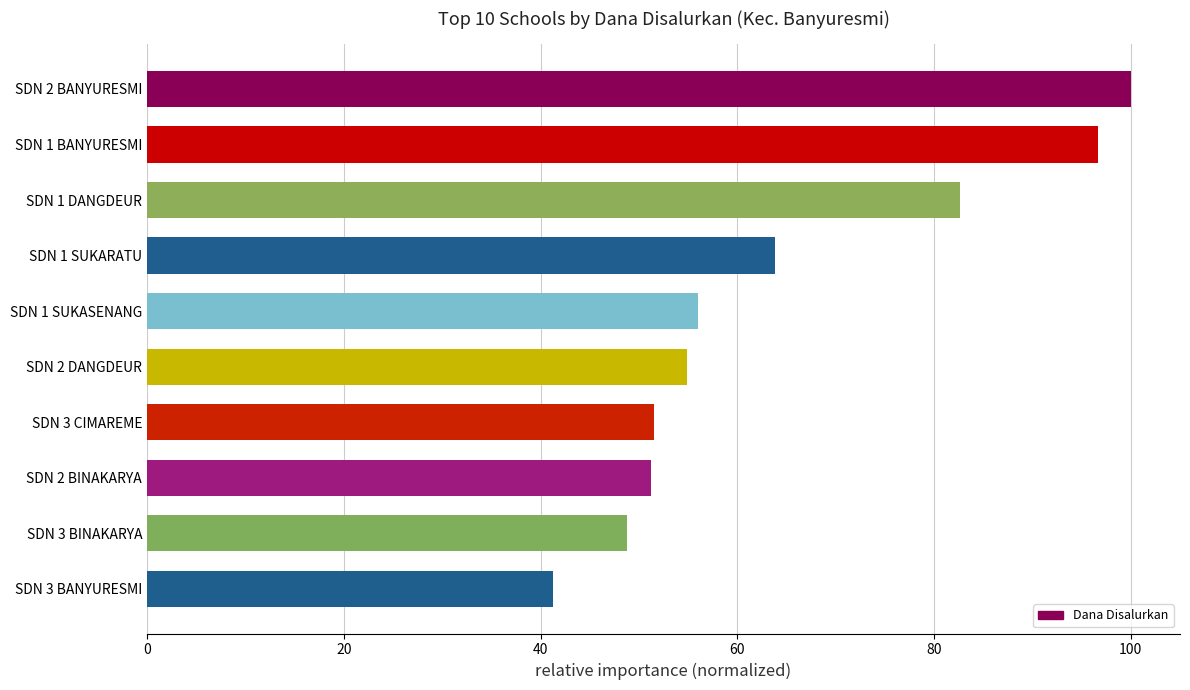

What is the difference between the maximum and minimum values?

58.8